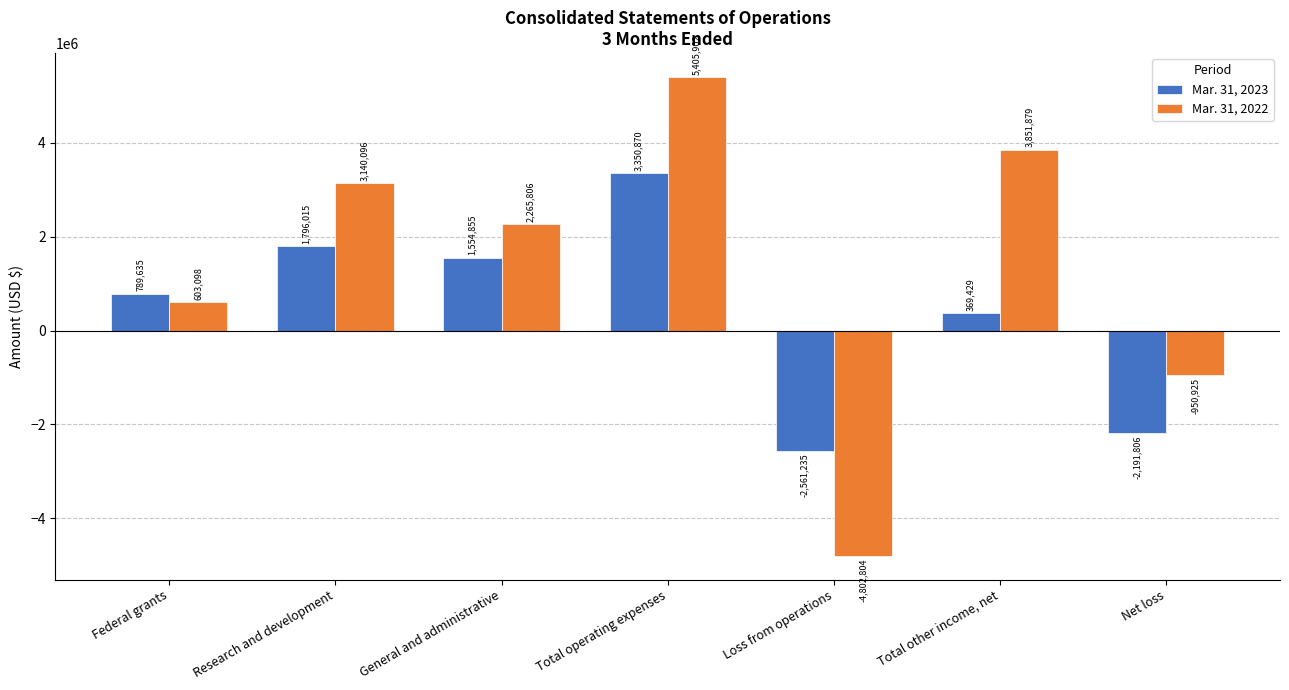

Count the number of data series in this chart.

2